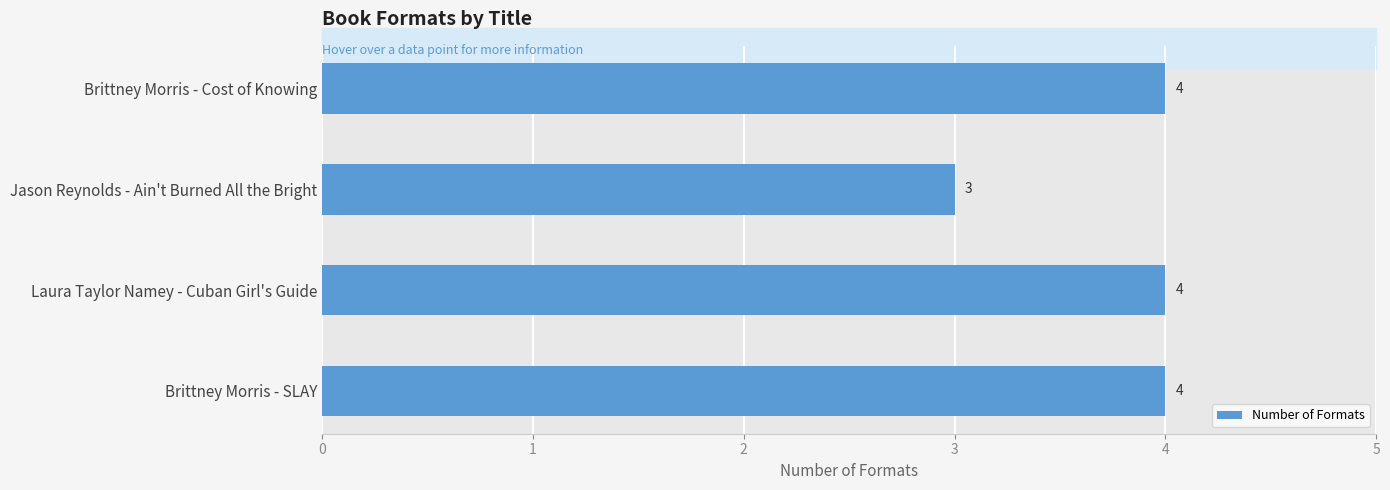

What is the change in value from Jason Reynolds - Ain't Burned All the Bright to Brittney Morris - SLAY?

+1